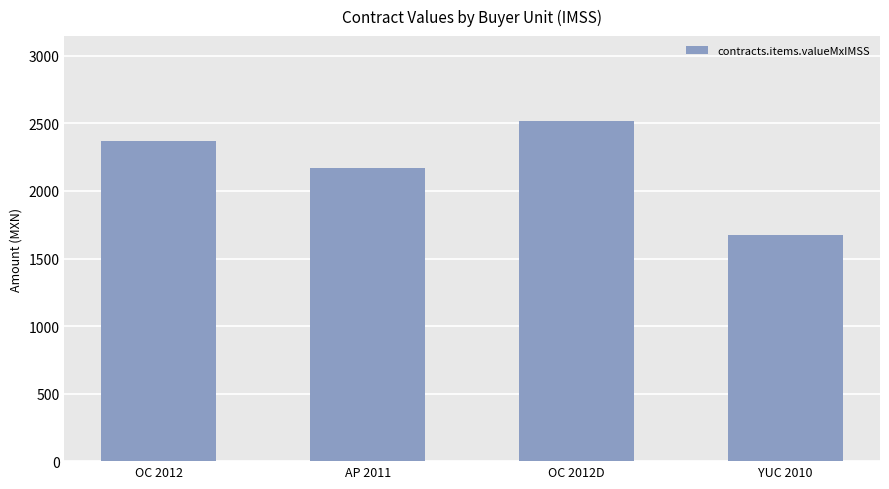

List the labels in order of value, largest first.

OC 2012D, OC 2012, AP 2011, YUC 2010